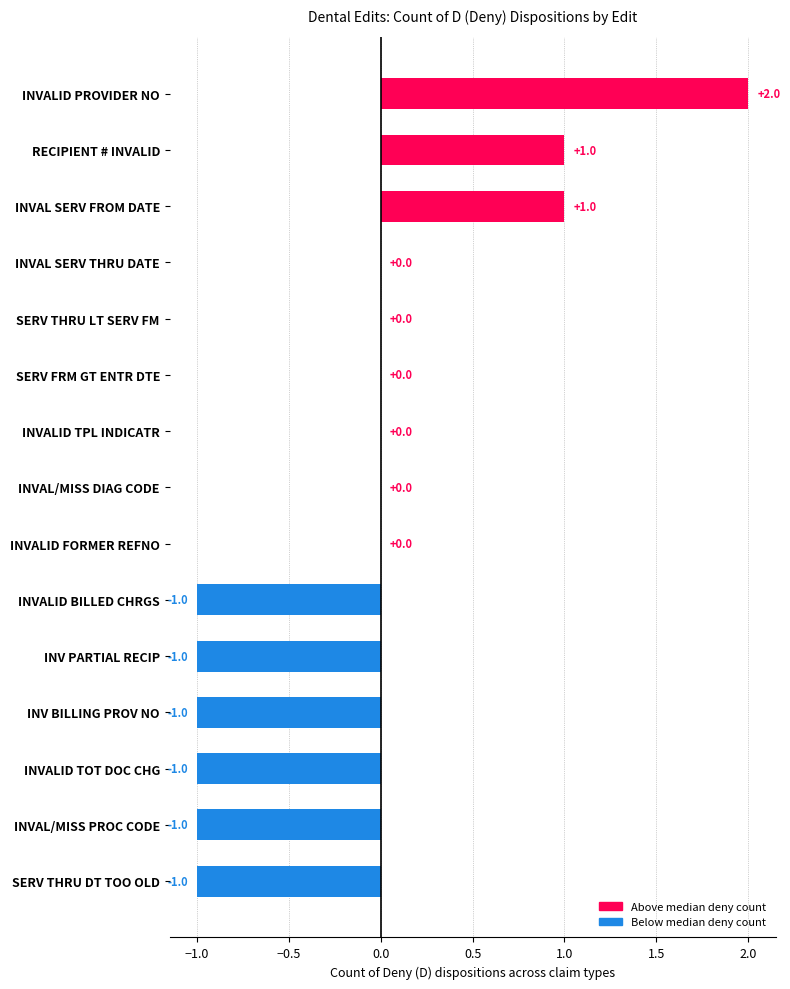

Reading top to bottom, list all the values displayed in this chart.

INVALID PROVIDER NO=2	RECIPIENT # INVALID=1	INVAL SERV FROM DATE=1	INVAL SERV THRU DATE=0	SERV THRU LT SERV FM=0	SERV FRM GT ENTR DTE=0	INVALID TPL INDICATR=0	INVAL/MISS DIAG CODE=0	INVALID FORMER REFNO=0	INVALID BILLED CHRGS=-1	INV PARTIAL RECIP=-1	INV BILLING PROV NO=-1	INVALID TOT DOC CHG=-1	INVAL/MISS PROC CODE=-1	SERV THRU DT TOO OLD=-1